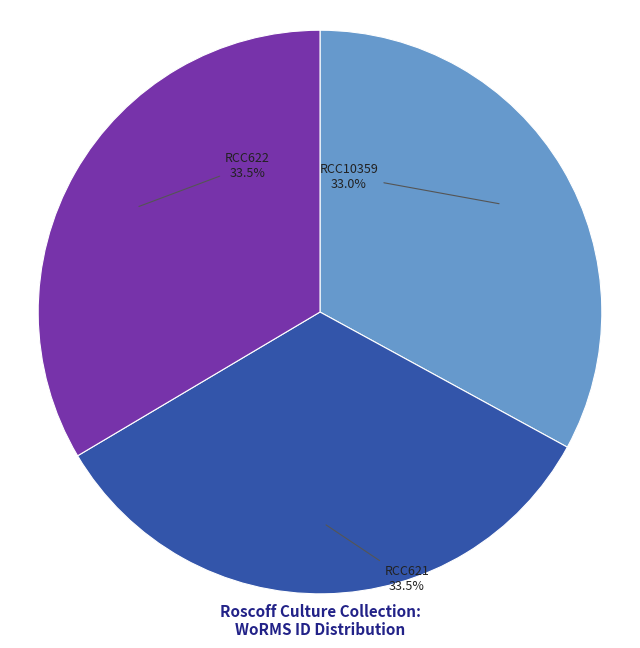

Combined, do RCC621 and RCC10359 account for over 50%?

Yes